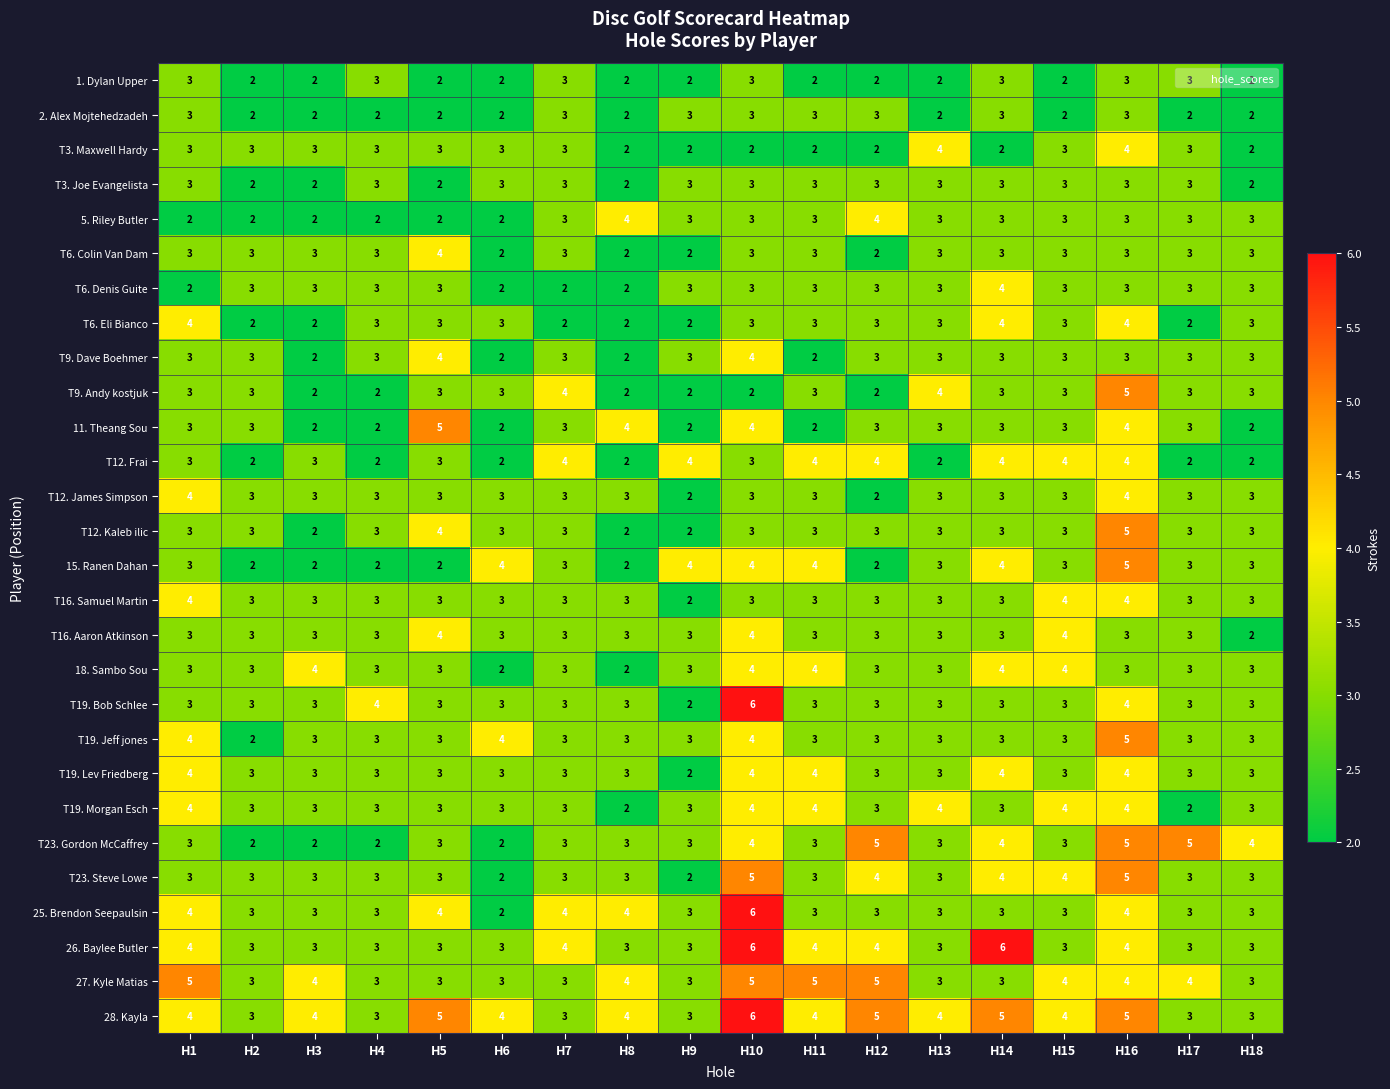

What is the total value across all series at H8?

75